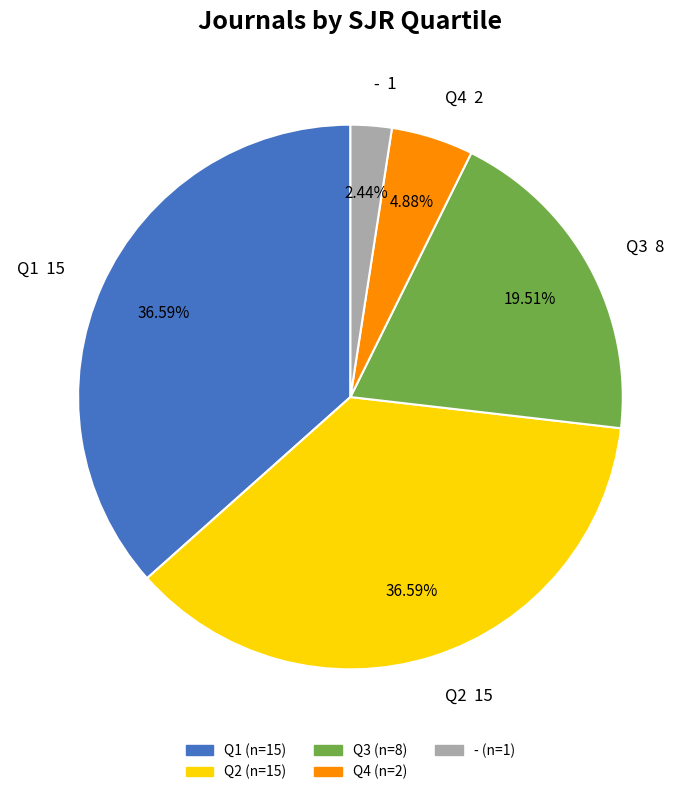

Between Q2 and -, which is larger?

Q2